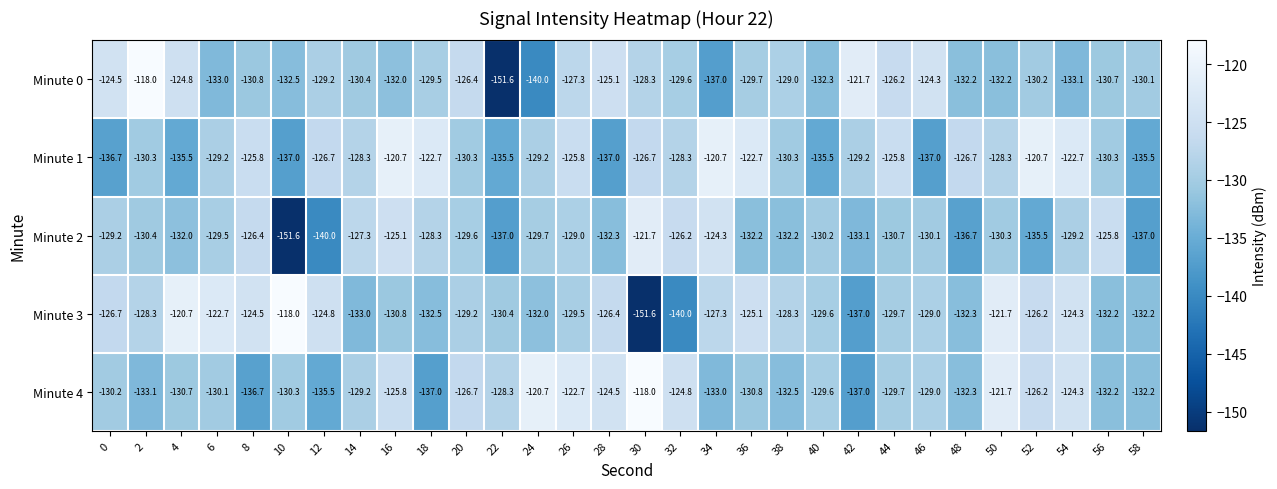

What is the sum of the Minute 0 values at 24 and 44?

-266.2